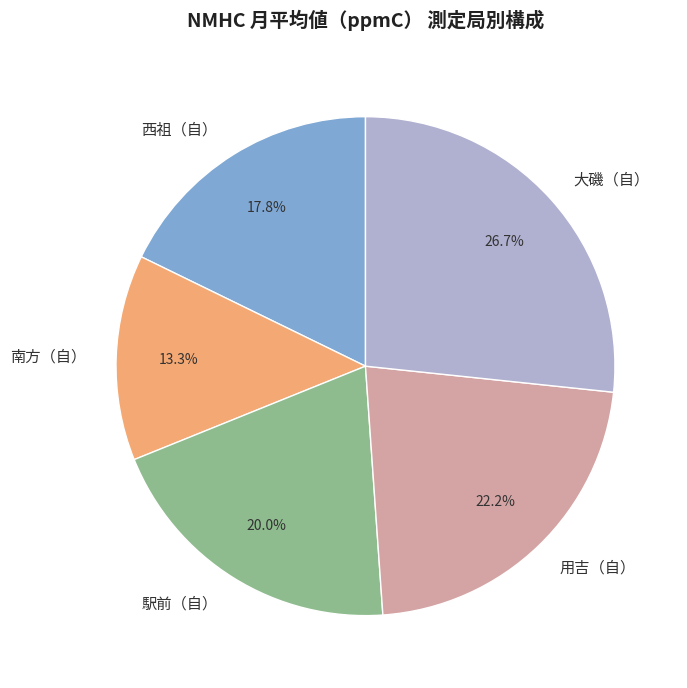

Does any single category account for the majority?

No